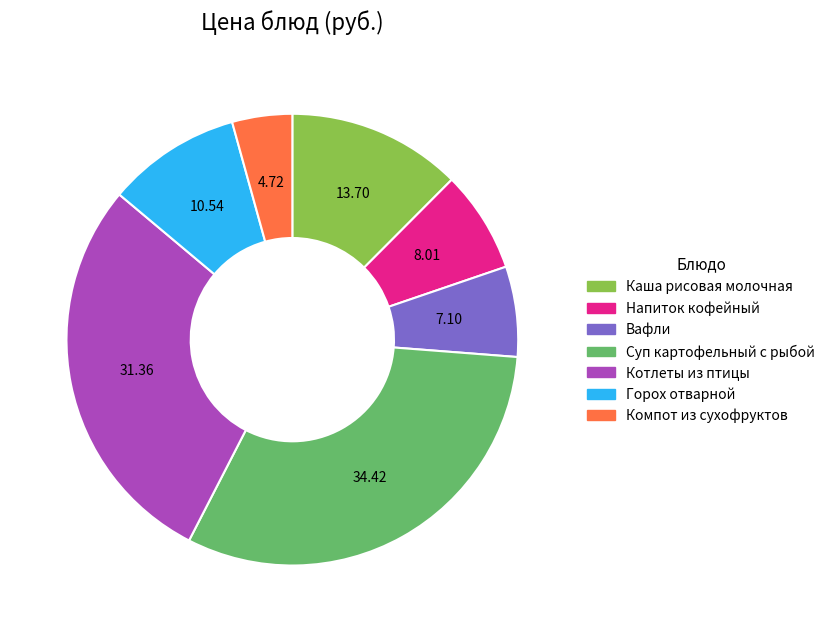

How many segments does this pie chart have?

7